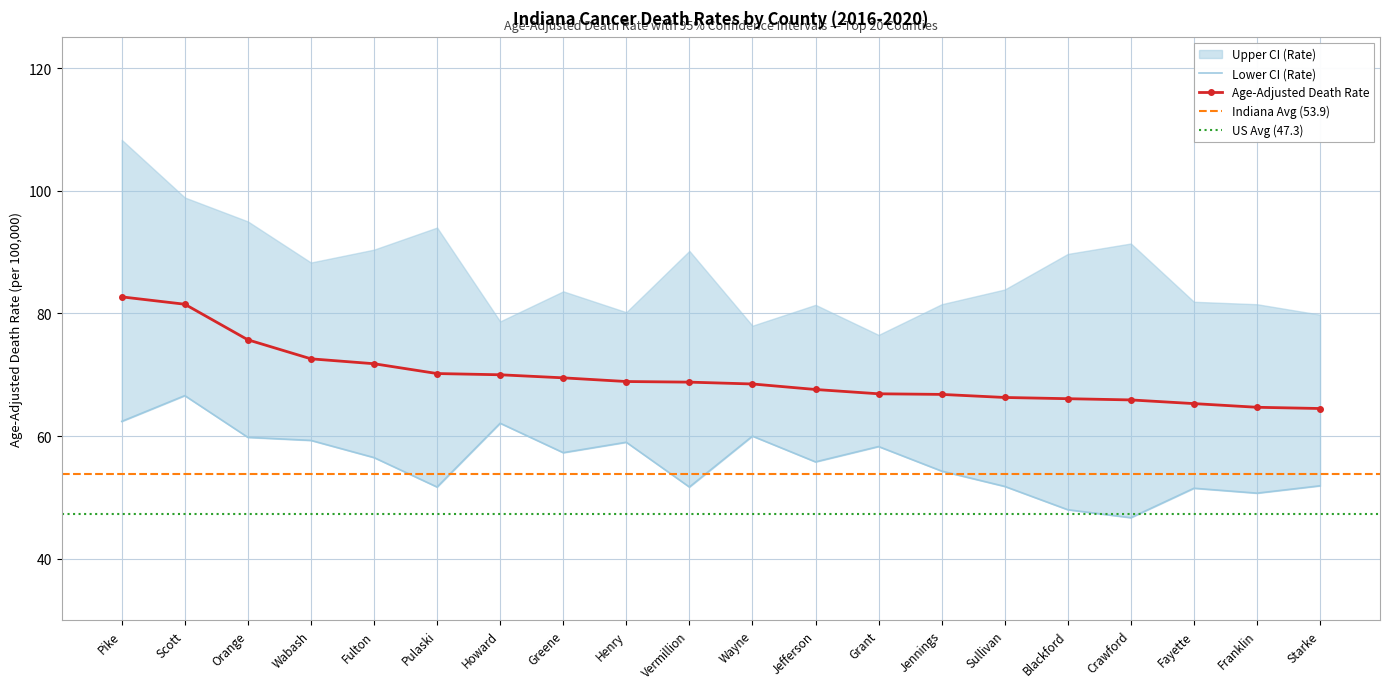

True or false: Age-Adjusted Death Rate has more than 0 interior local peaks.

False